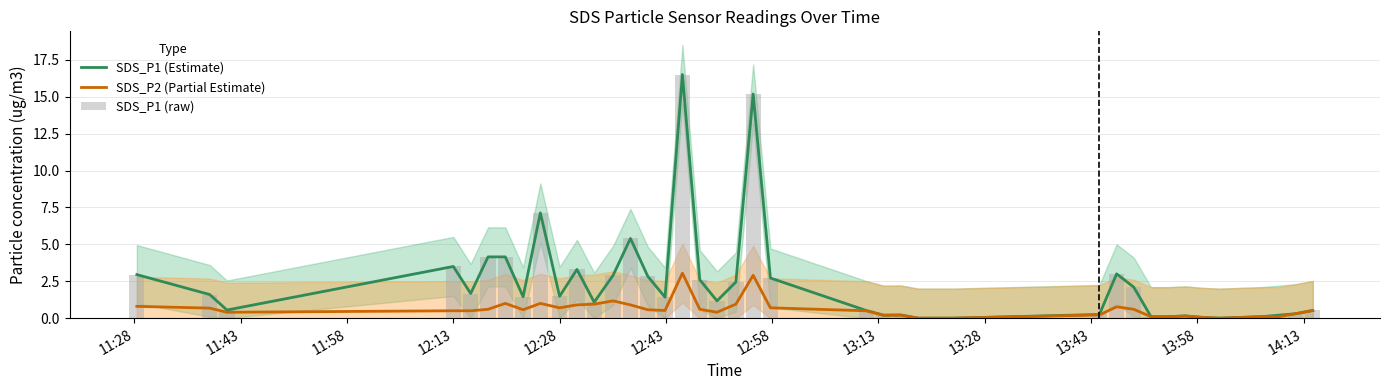

The SDS_P1 (Estimate) series shows 1.5 at 12:28. True or false?

True